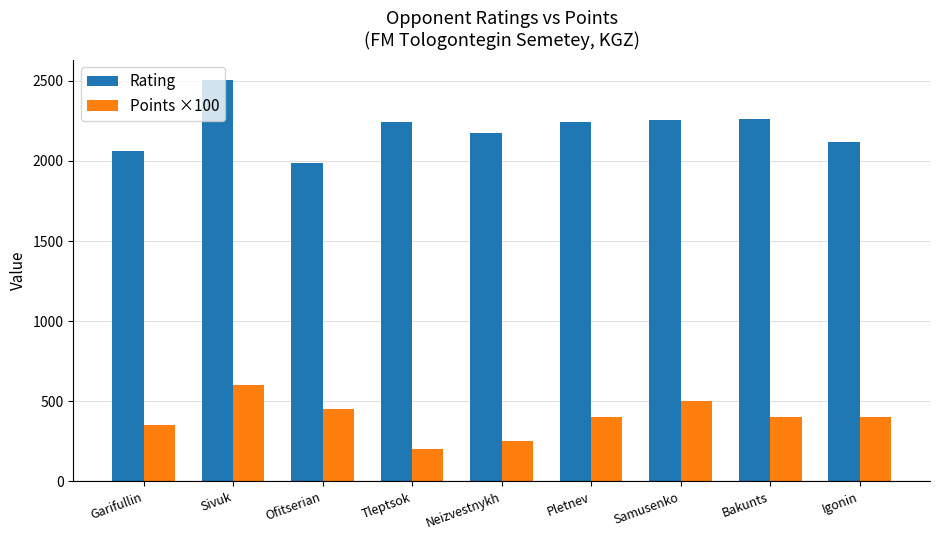

What is the approximate value of Rating at Neizvestnykh?

2174